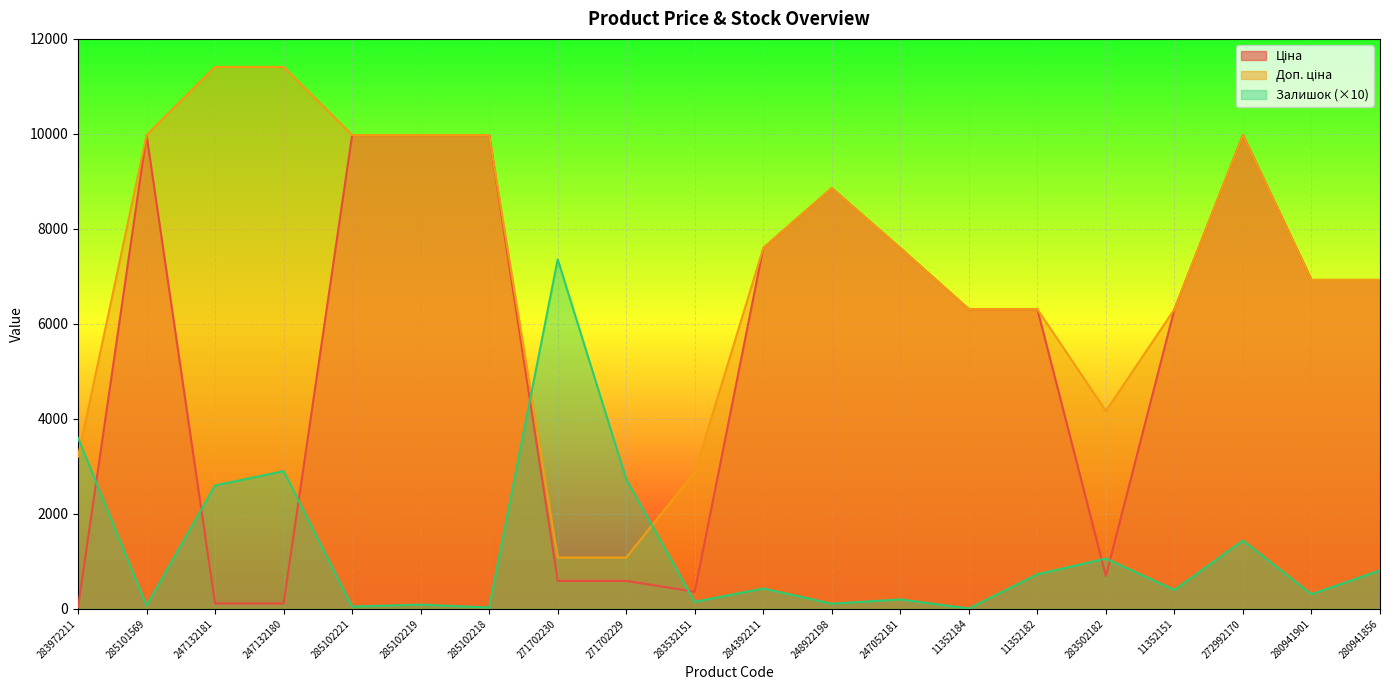

At which label does Залишок first exceed 430?

283972211